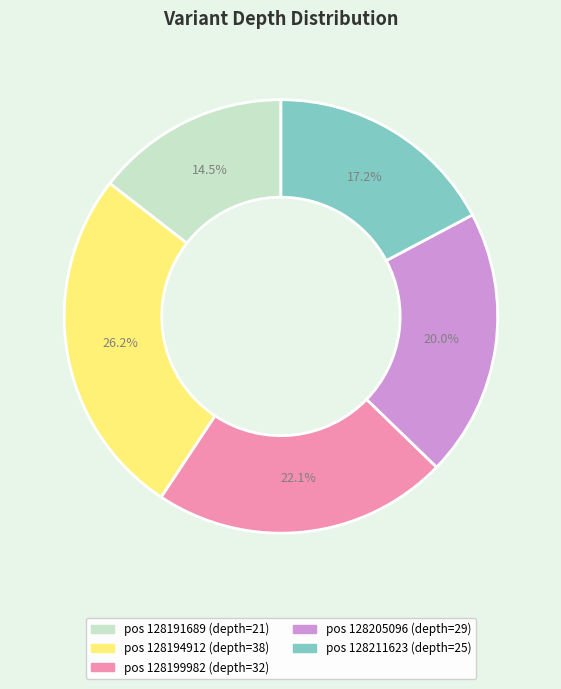

Does any single category account for the majority?

No